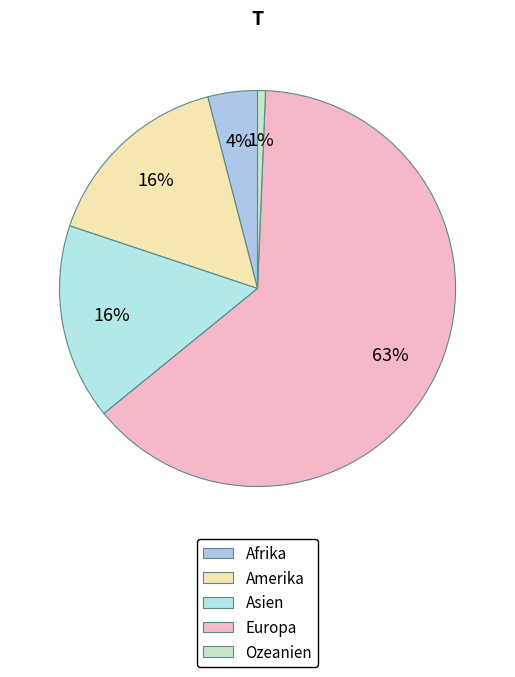

Approximately how many times larger is the value at Europa compared to Ozeanien?

98.3